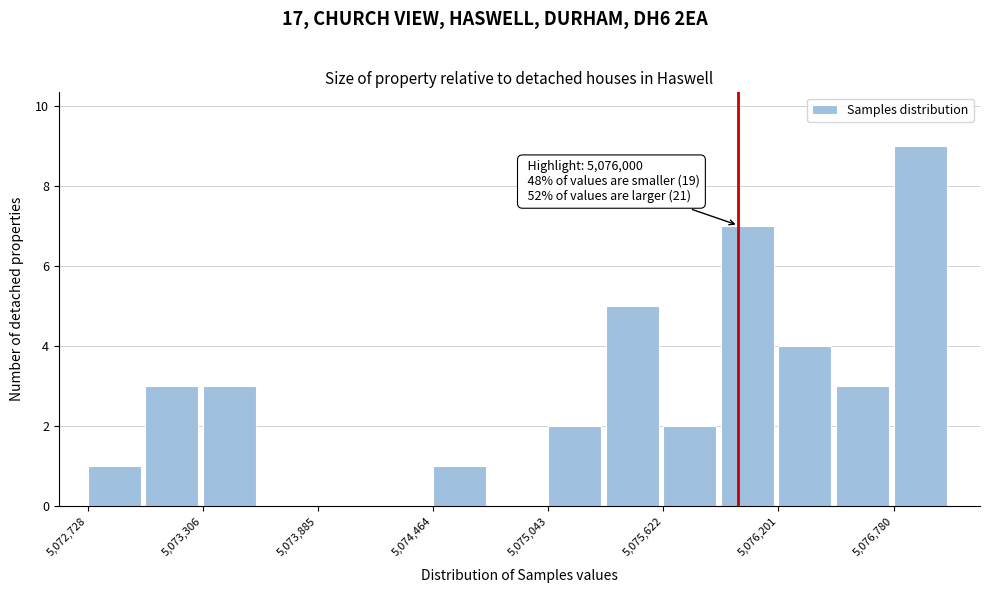

Around what value on the x-axis is the tallest bar? Give the approximate position of its centre, as read against the axis.

5076900